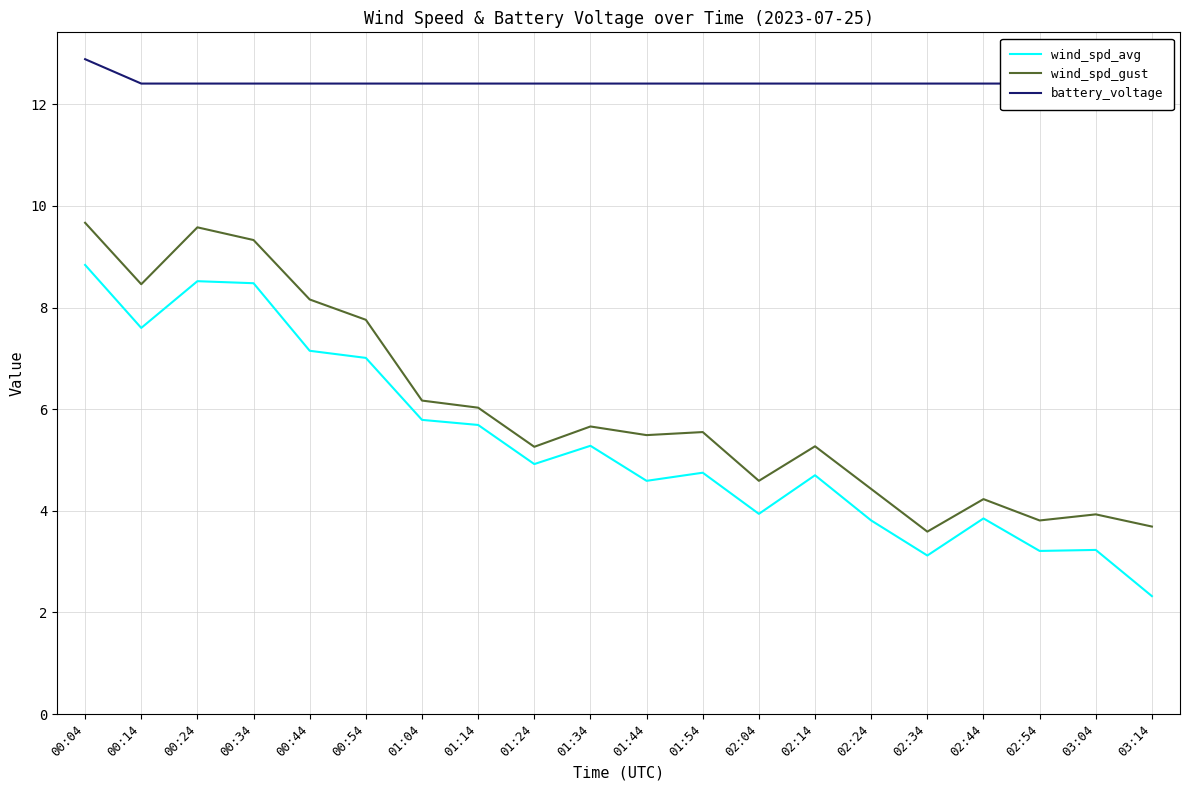

How many distinct data groups are displayed?

3